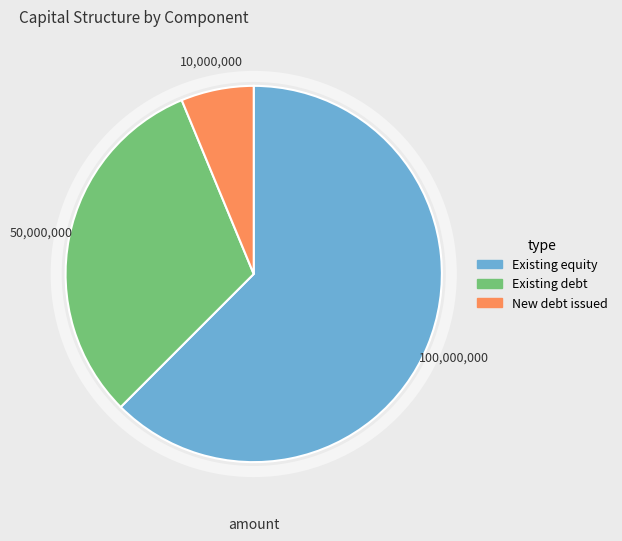

Is there a majority slice in this chart?

Yes